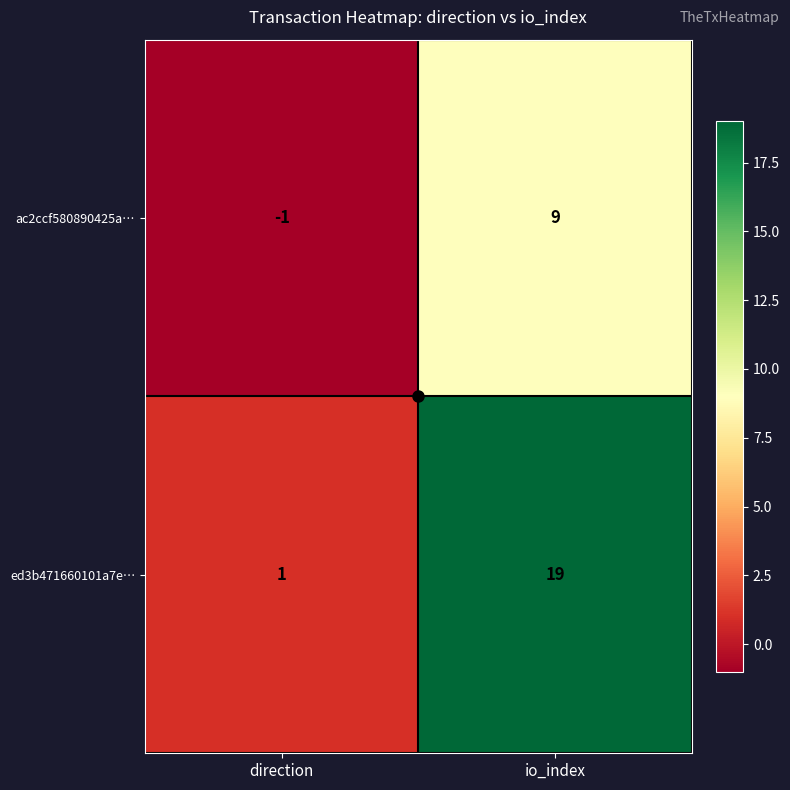

What is the spread (max minus min) of values at direction?

2